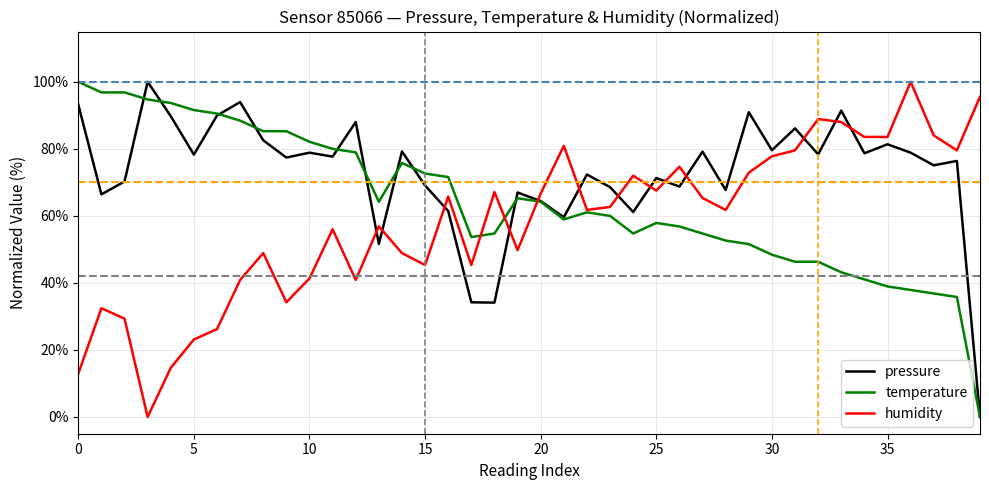

What is the maximum value shown in the chart?

100.0